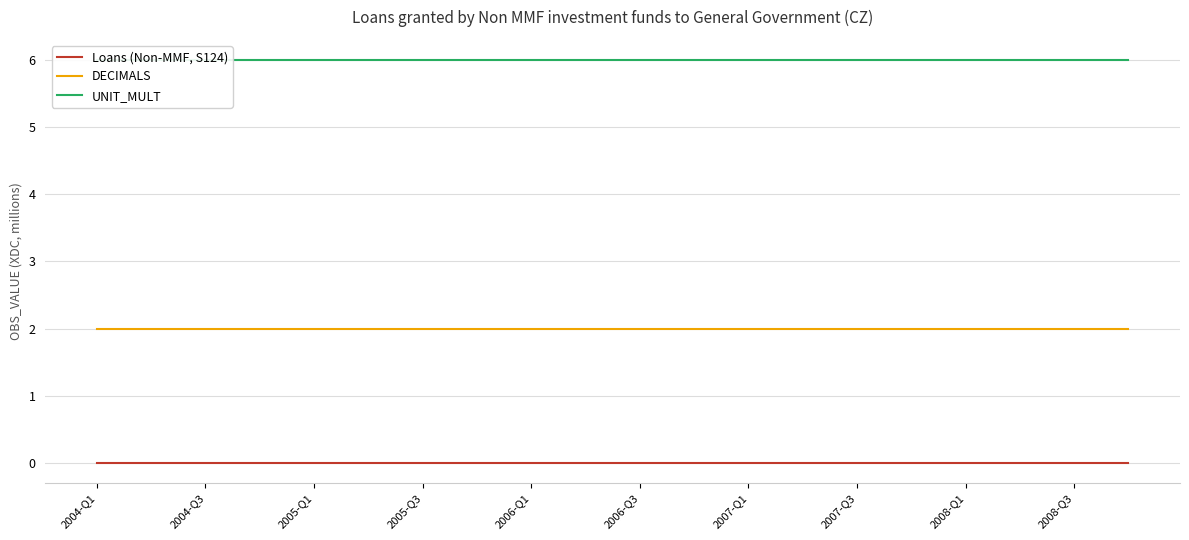

Reading right to left, transcribe all the data shown in this chart.

Loans (Non-MMF, S124): 0	0	0	0	0	0	0	0	0	0	0	0	0	0	0	0	0	0	0	0
DECIMALS: 2	2	2	2	2	2	2	2	2	2	2	2	2	2	2	2	2	2	2	2
UNIT_MULT: 6	6	6	6	6	6	6	6	6	6	6	6	6	6	6	6	6	6	6	6